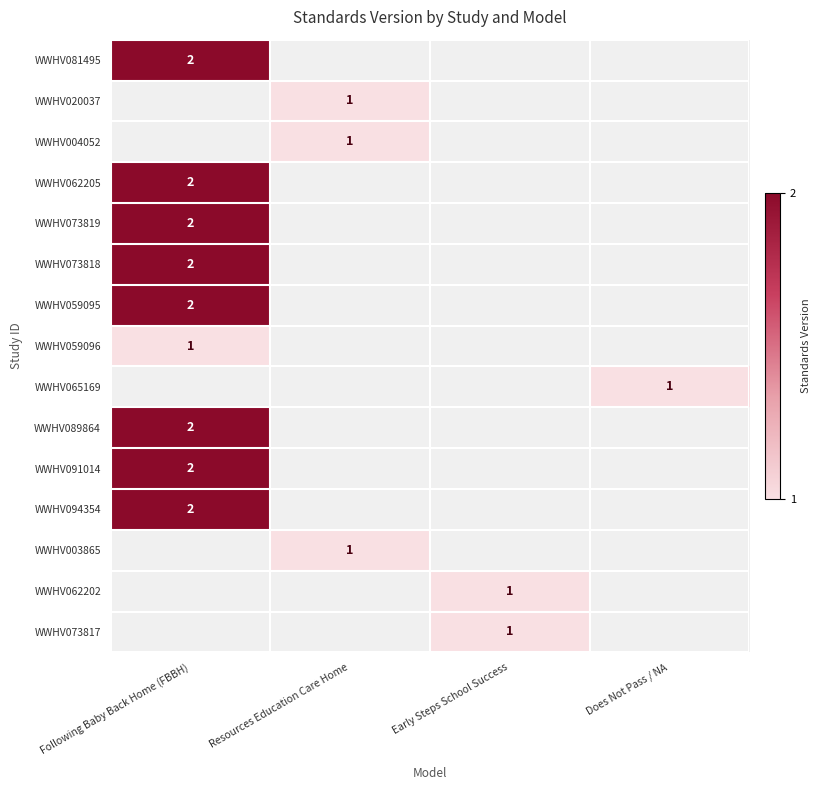

How many distinct data groups are displayed?

15